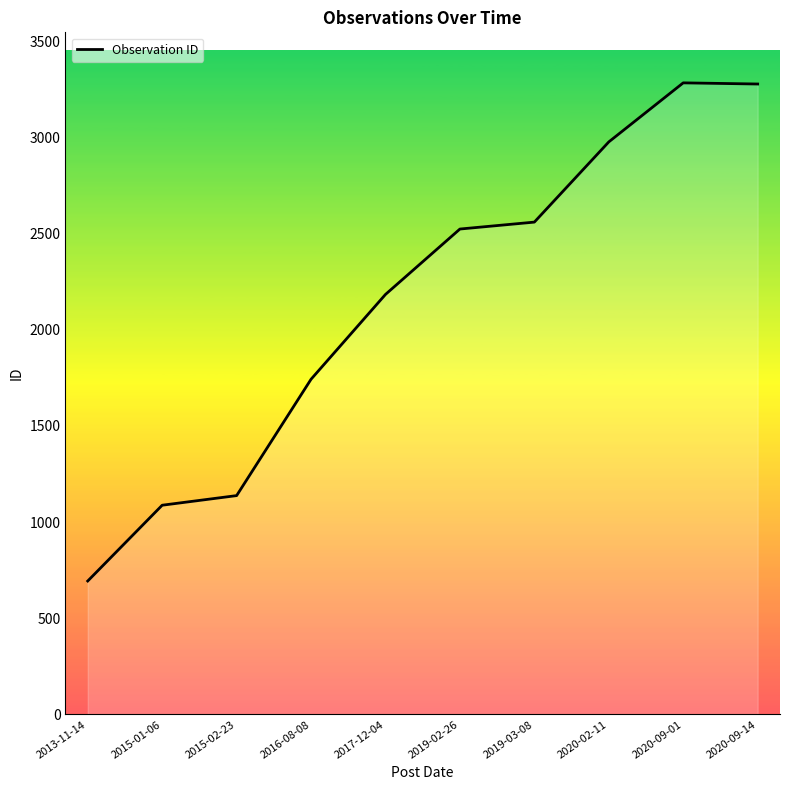

At which category does the chart reach its minimum across all series?

2013-11-14